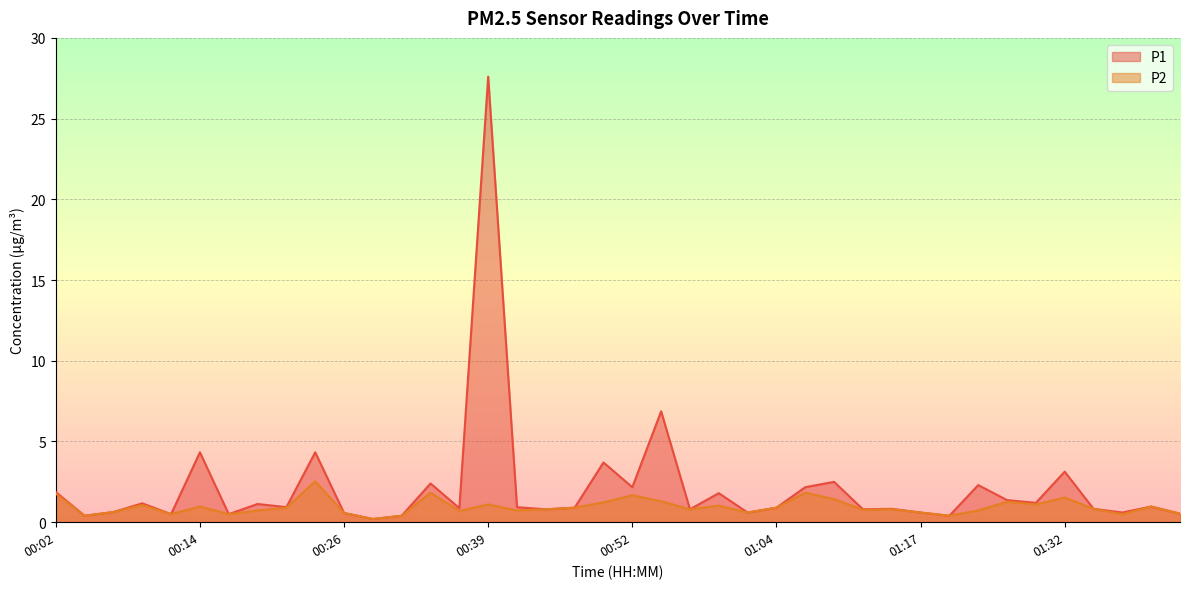

Which series has the largest total across all categories?

P1